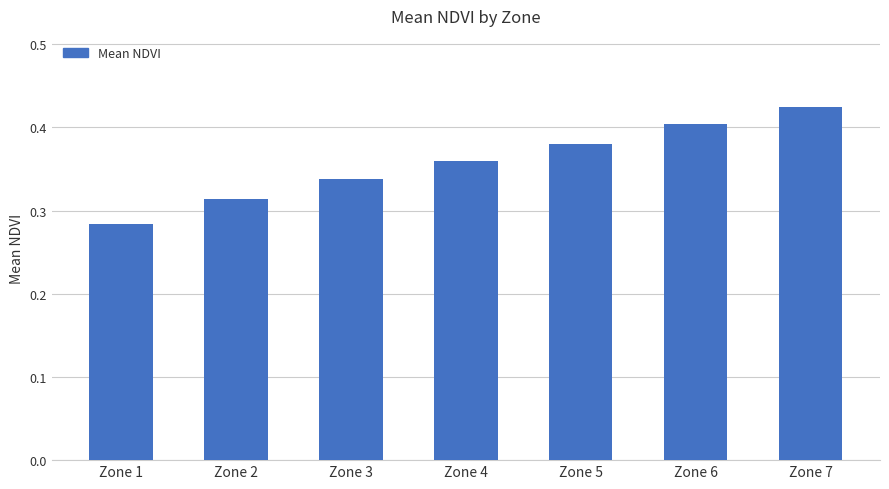

The chart shows a value of 0.2 at Zone 6. True or false?

False